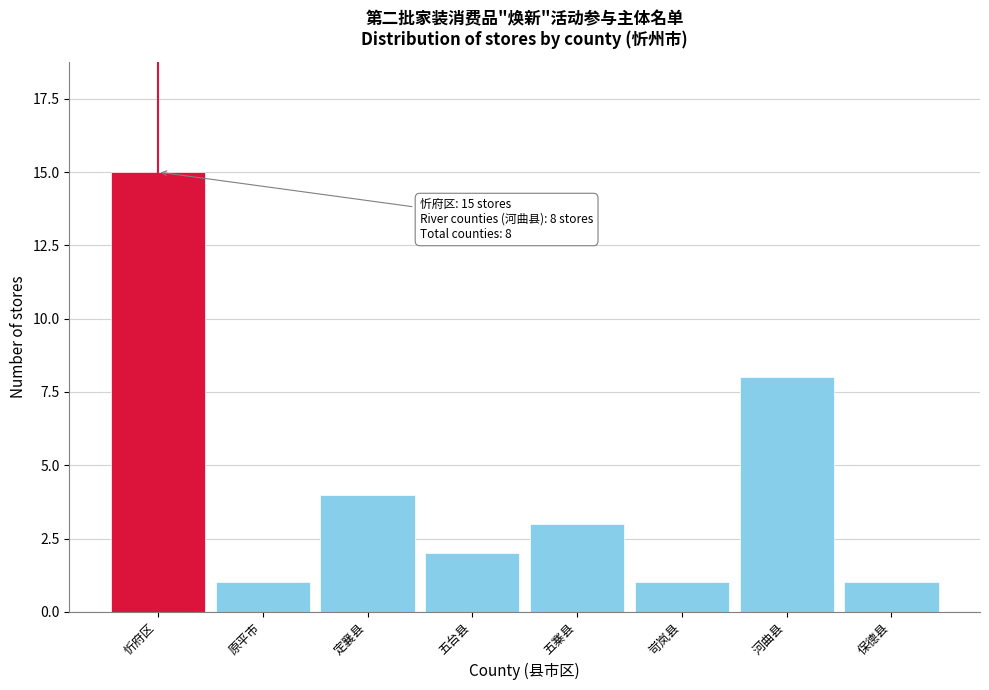

Reading left to right, list all the values displayed in this chart.

15	1	4	2	3	1	8	1